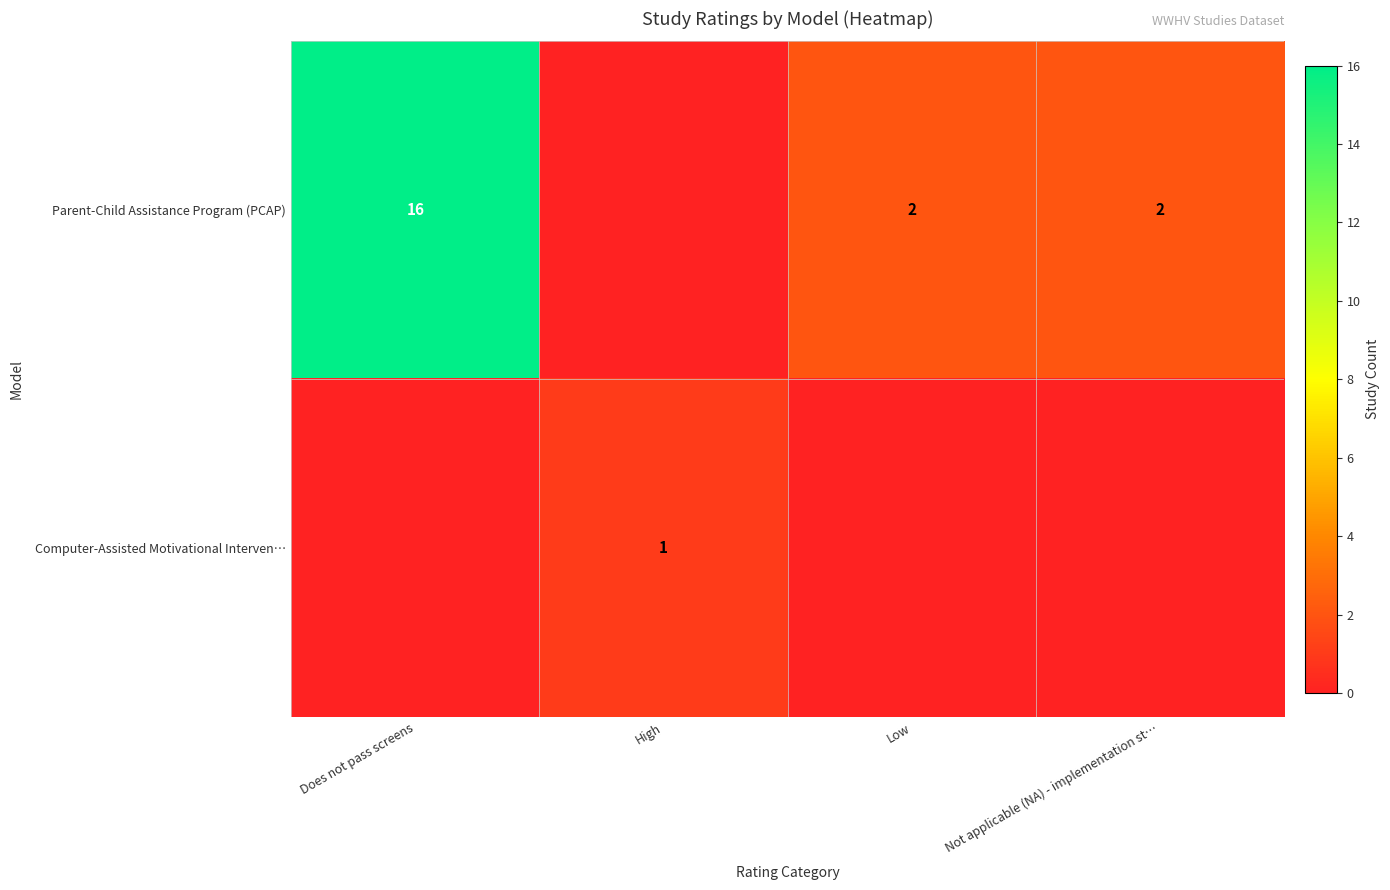

The Computer-Assisted Motivational Interven… series shows 0 at High. True or false?

False